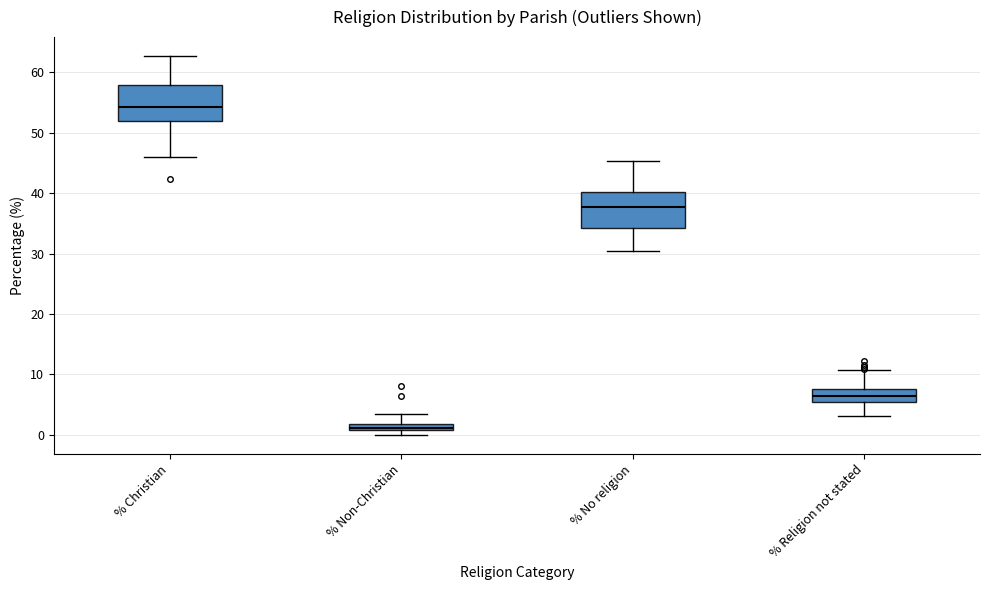

Which box has the highest median line?

% Christian